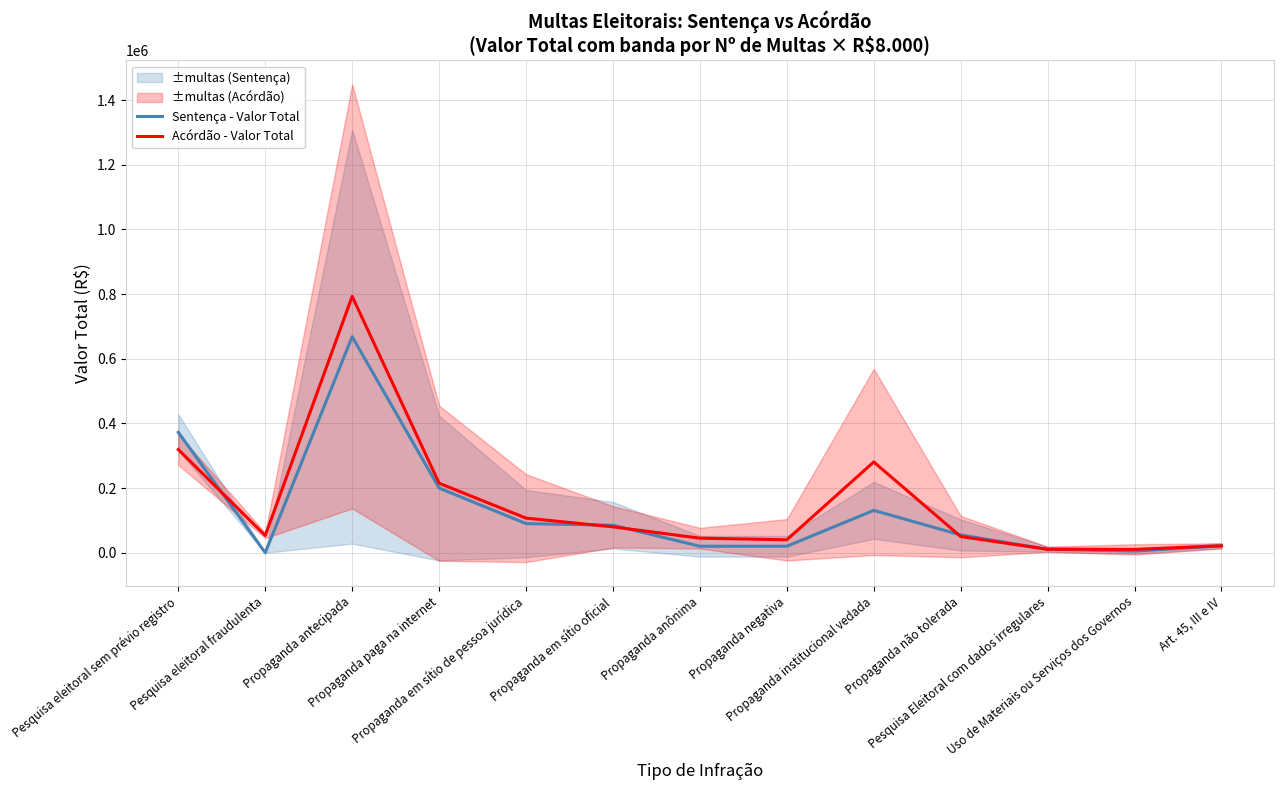

Which label corresponds to the smallest value in the chart?

Pesquisa eleitoral fraudulenta